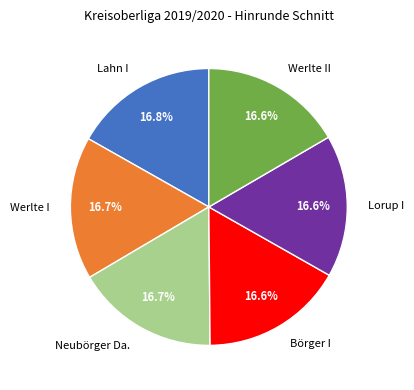

Approximately how many times larger is the value at Werlte II compared to Börger I?

1.0